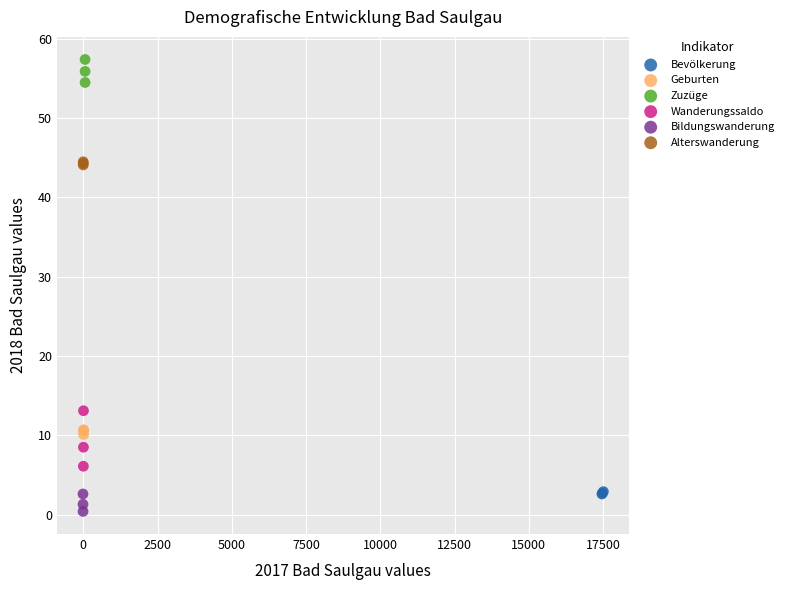

What are all the series names shown in the legend?

Bevölkerung, Geburten, Zuzüge, Wanderungssaldo, Bildungswanderung, Alterswanderung